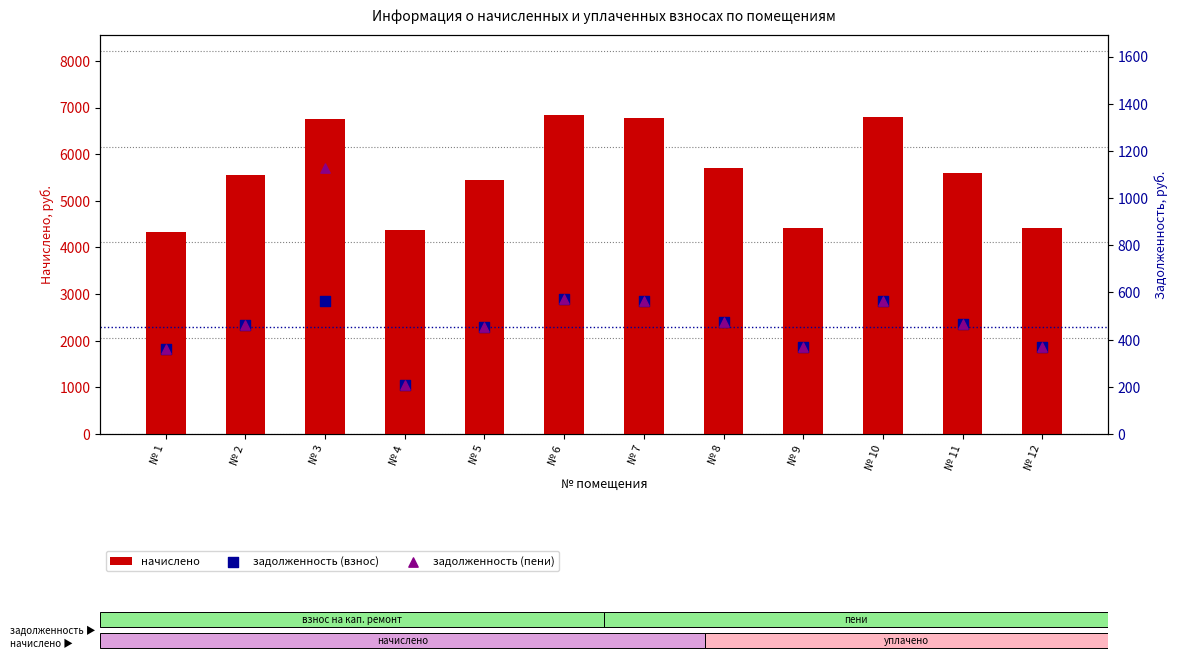

Is the value of задолженность (взнос) at № 3 greater than the value of задолженность (пени) at № 7?

No